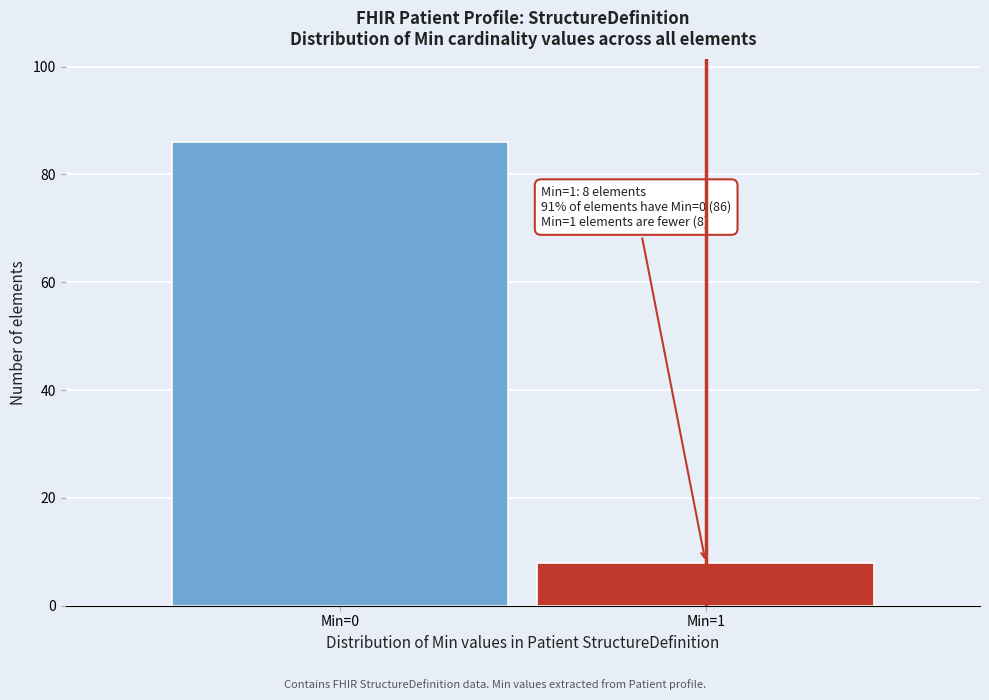

Reading left to right, extract all data points from this chart.

Min=0=86	Min=1=8